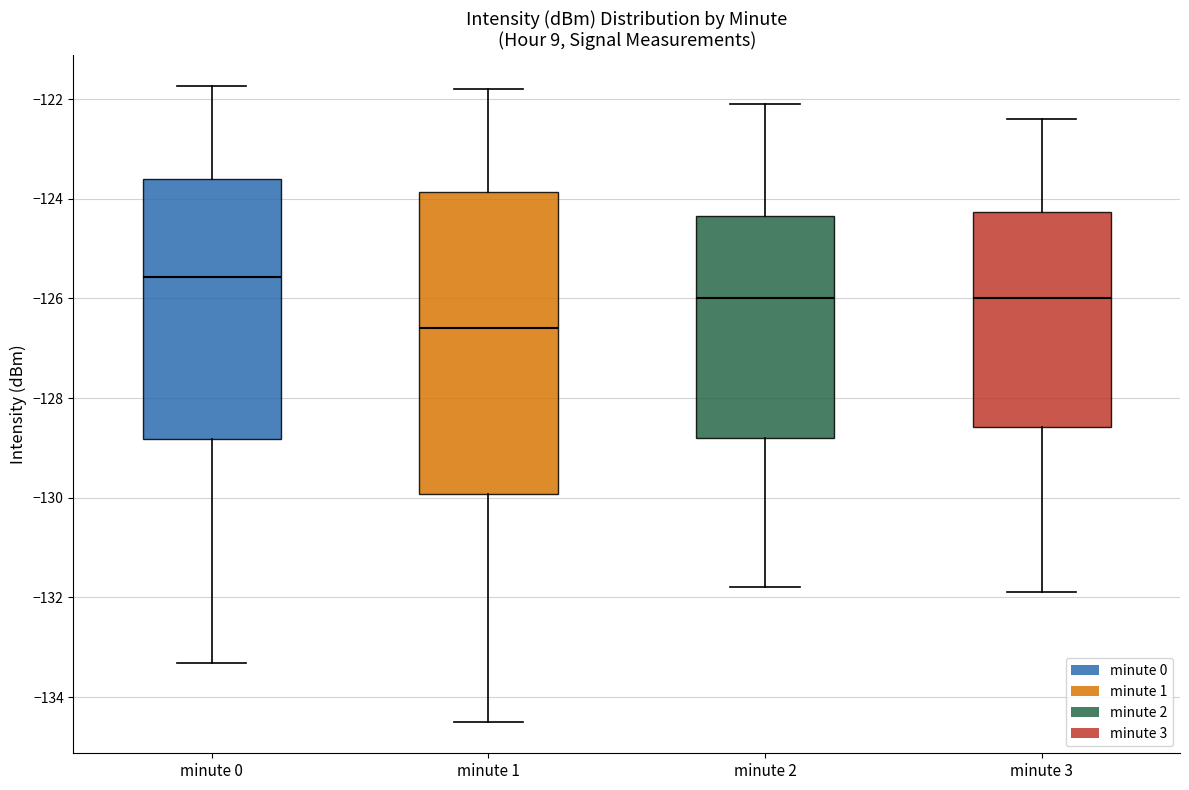

Reading left to right, transcribe this box plot: for each box, give where its median line is, the range the box spans, and where its two whiskers end, as read against the y-axis. The values are not printed on the chart, so give them approximately, as read against the axis.

minute 0: median -125.6, box -128.8 to -123.6, whiskers -133.4 to -121.8
minute 1: median -126.6, box -130.0 to -123.8, whiskers -134.4 to -121.8
minute 2: median -126.0, box -128.8 to -124.4, whiskers -131.8 to -122.0
minute 3: median -126.0, box -128.6 to -124.2, whiskers -131.8 to -122.4